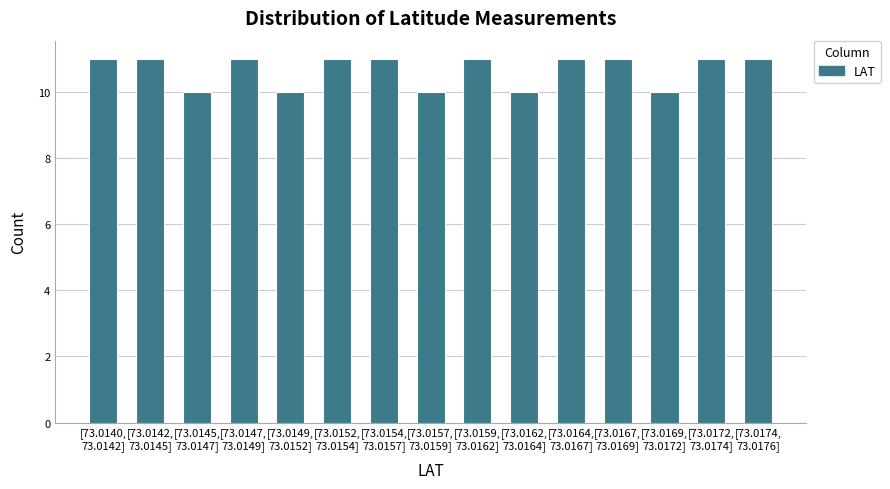

Reading left to right, list all the values displayed in this chart.

11	11	10	11	10	11	11	10	11	10	11	11	10	11	11